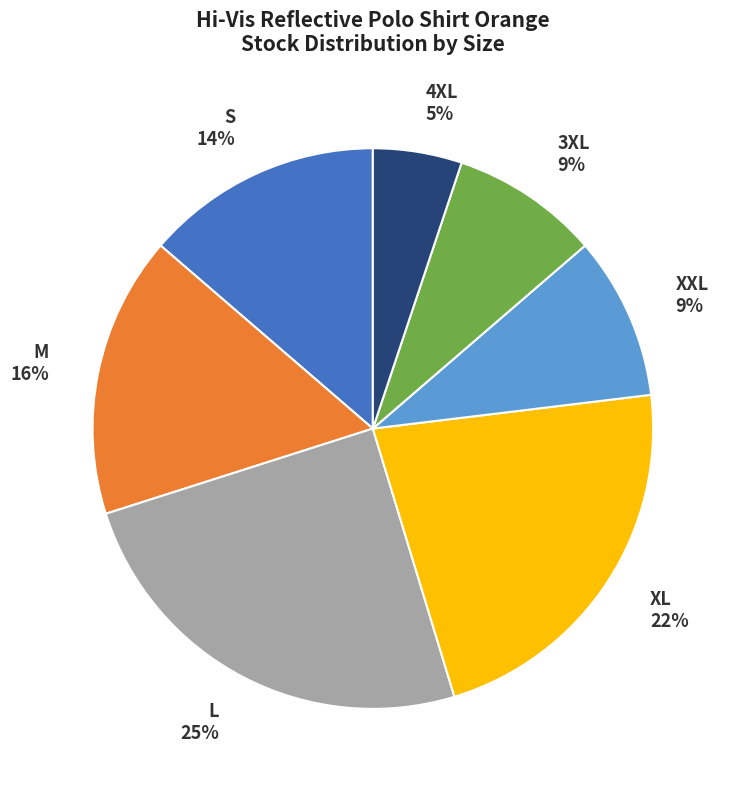

To the nearest percent, what is the difference between the M and L slice percentages?

9%